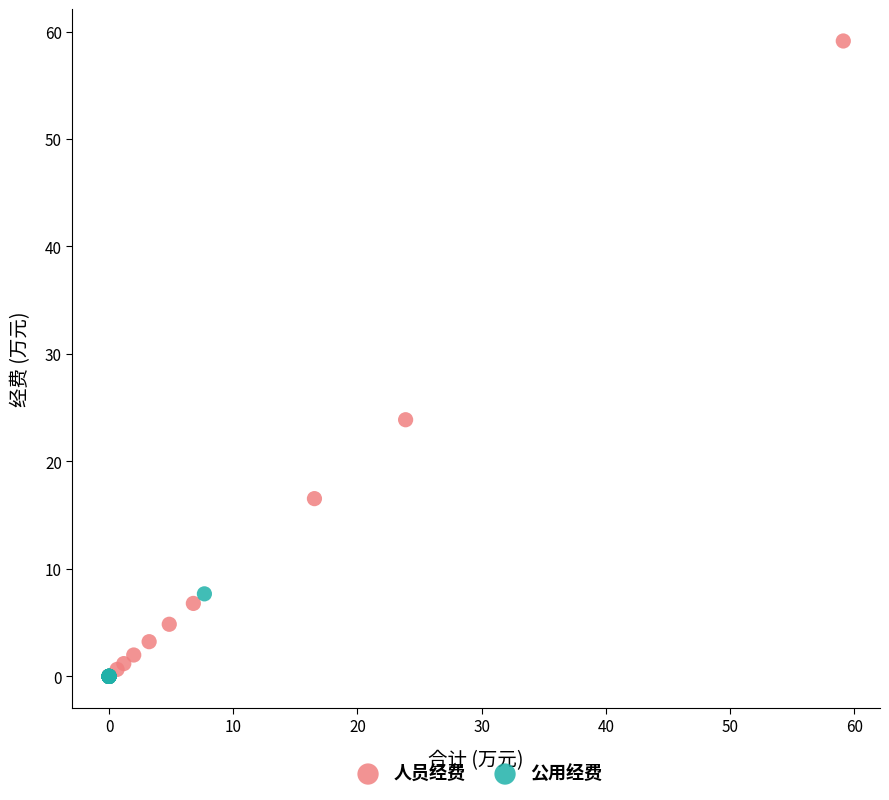

Which series reaches the maximum Y coordinate?

人员经费